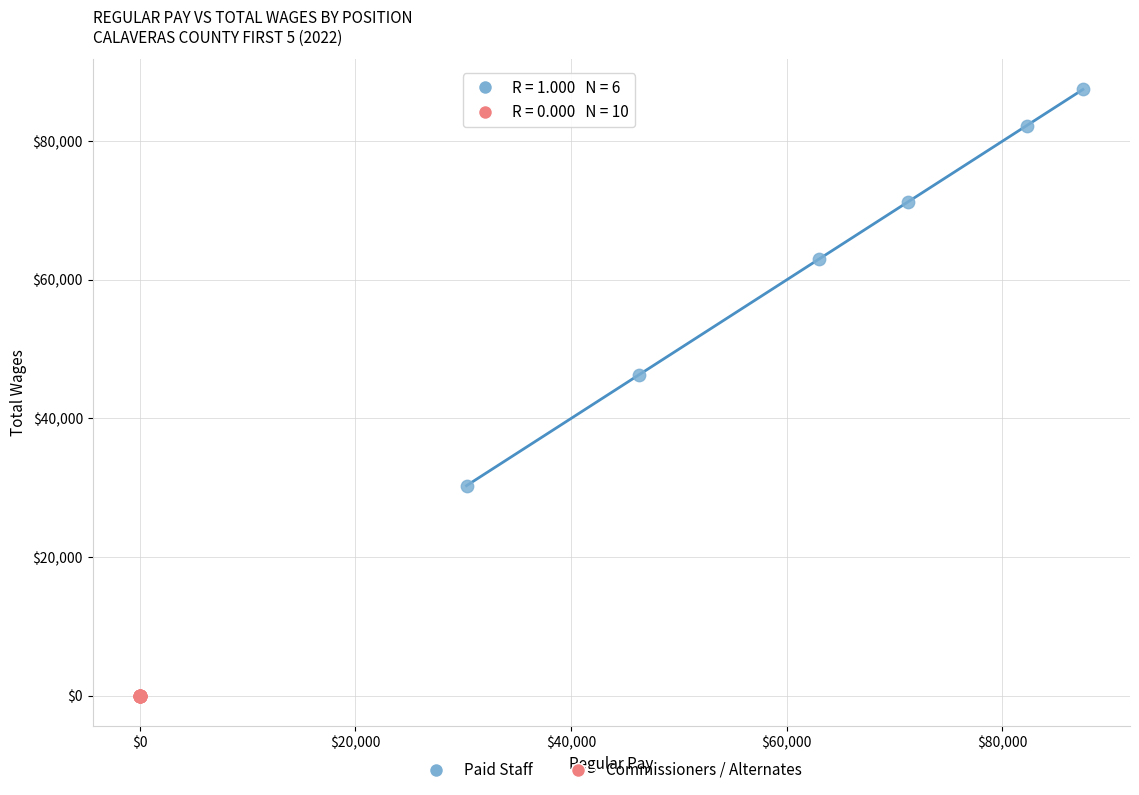

Which series reaches the minimum Y coordinate?

Commissioners / Alternates